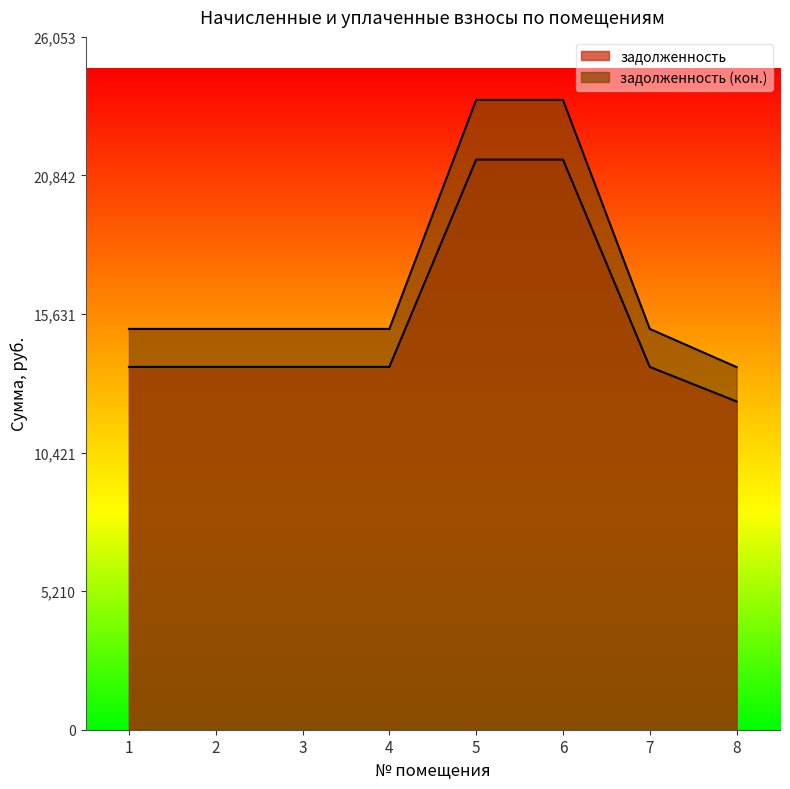

At which category is the sum across all series the highest?

5